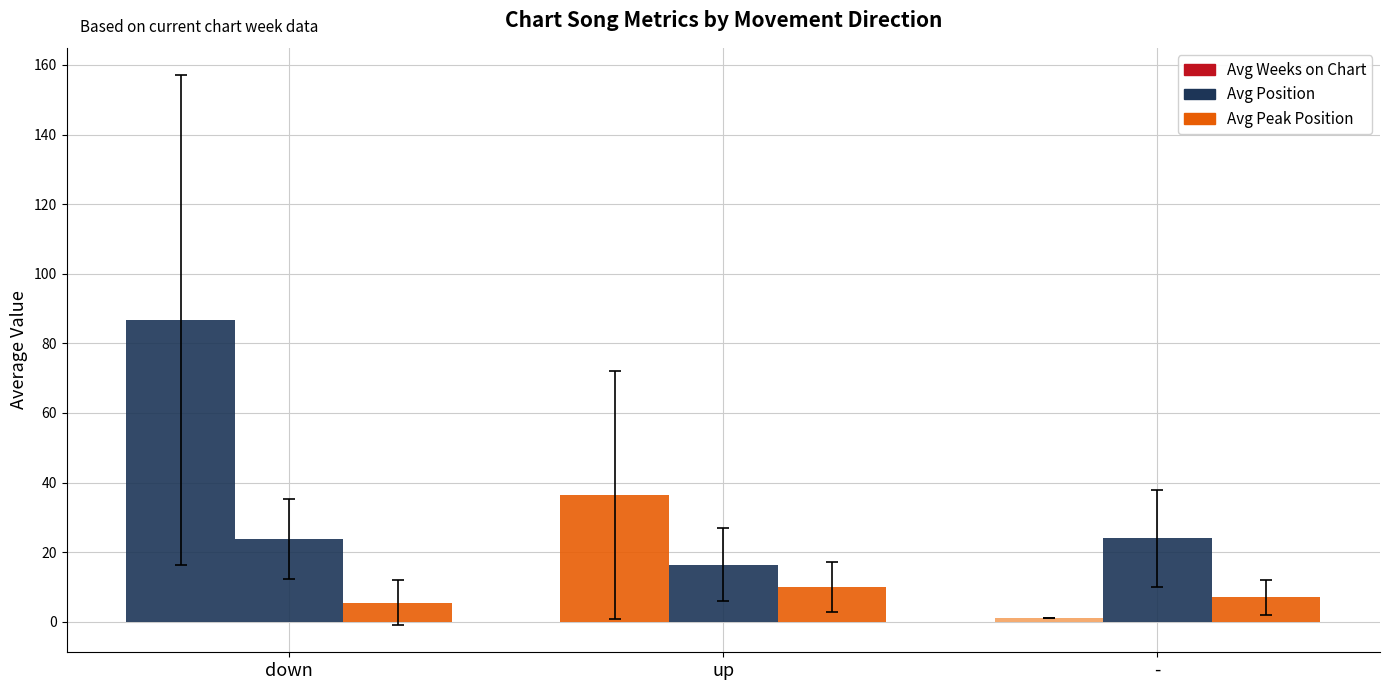

How many data points does each series have?

3